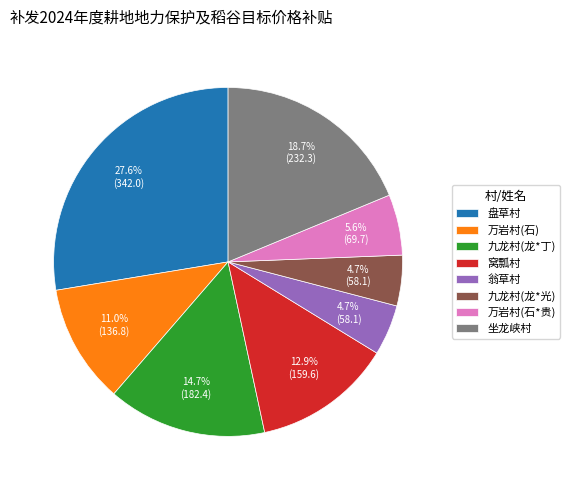

Does any single category account for the majority?

No